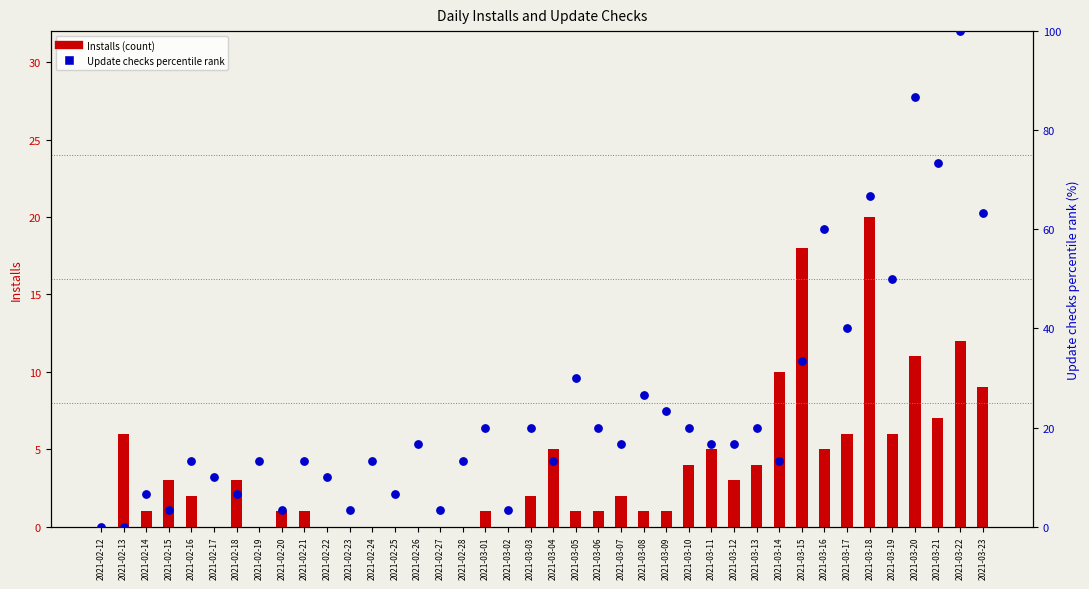

Is the value of percentile rank within the period at 2021-03-10 greater than the value of Installs (count) at 2021-03-14?

Yes